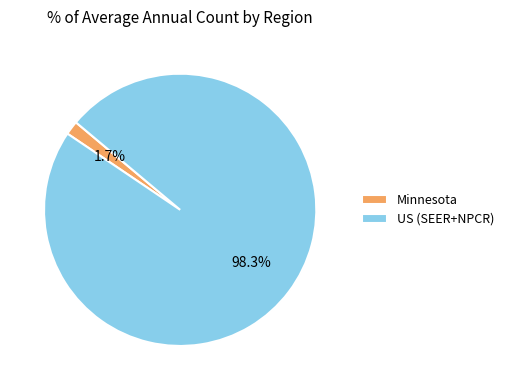

Which category accounts for the majority?

US (SEER+NPCR)